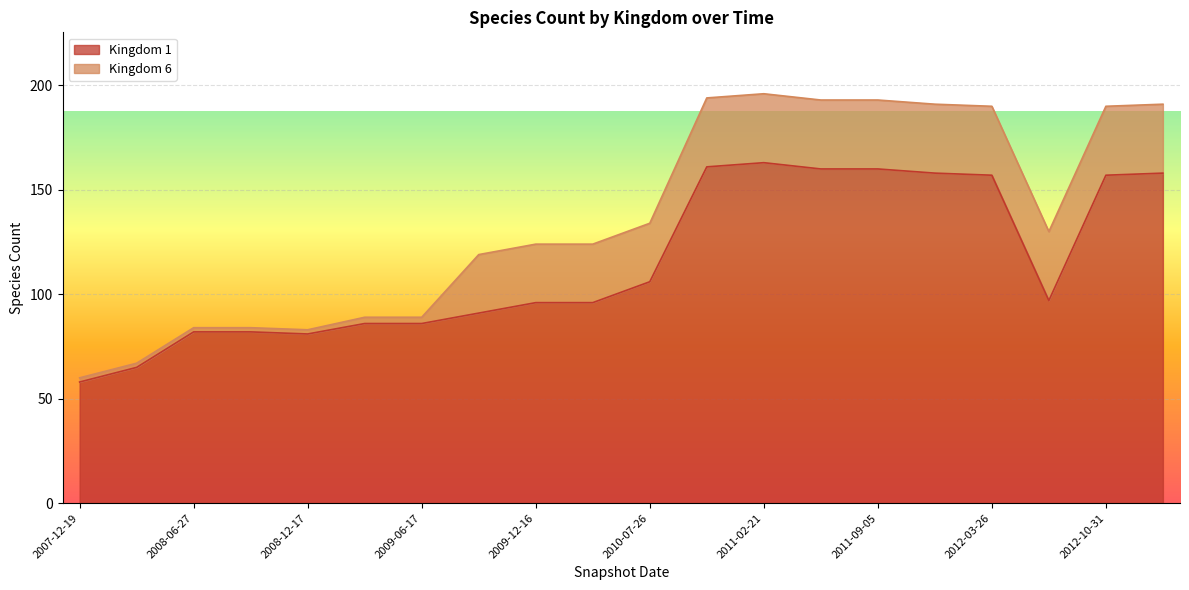

At which category does the data reach its first local peak?

2011-02-21